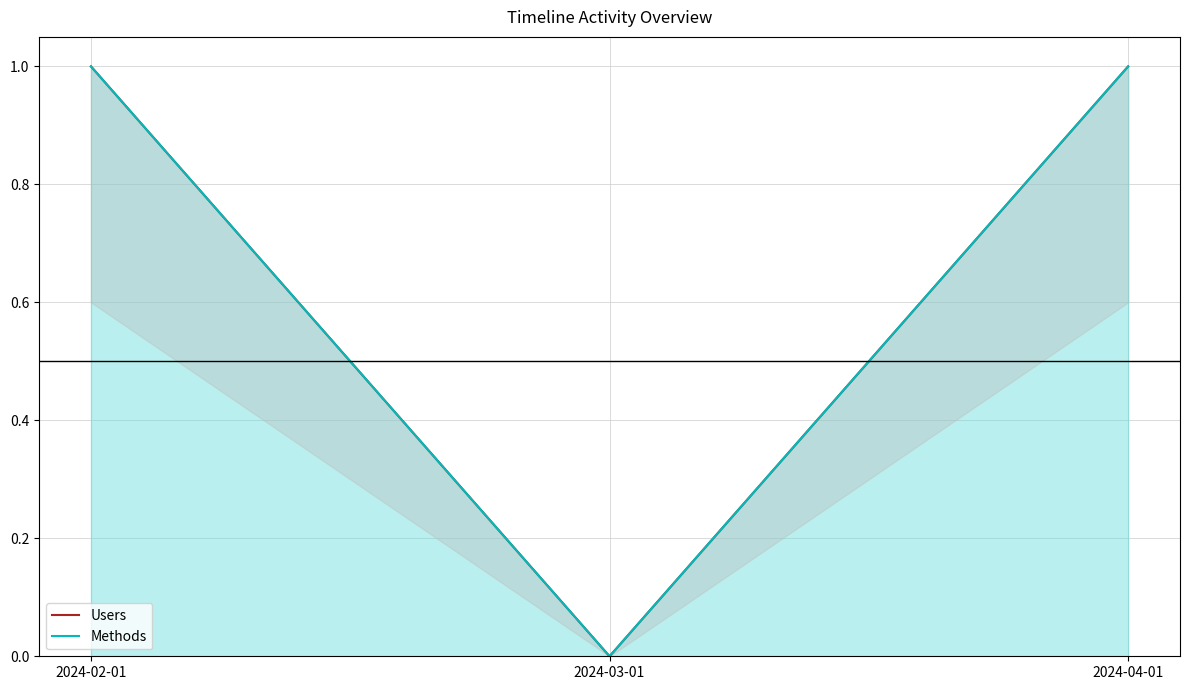

Does the chart display data point markers on the line(s)?

No